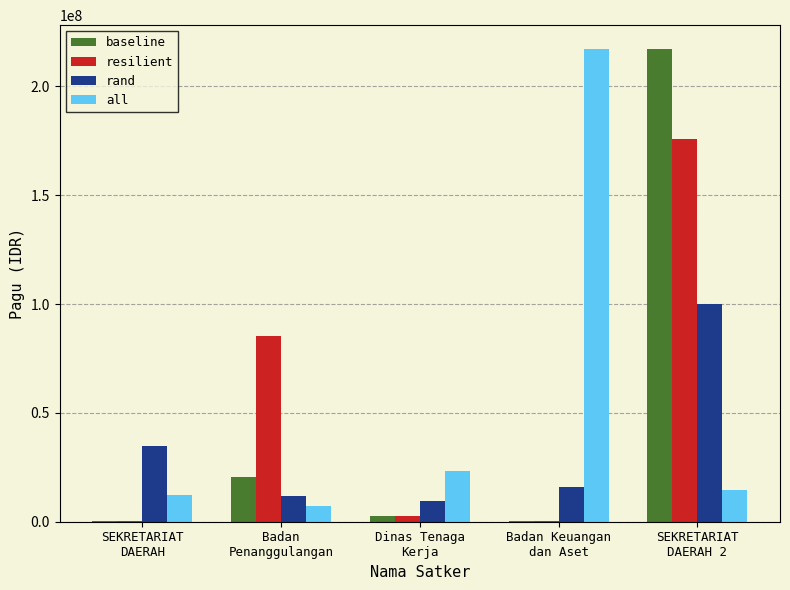

Reading left to right, extract all data points from this chart.

baseline: SEKRETARIAT
DAERAH=400000	Badan
Penanggulangan=20650000	Dinas Tenaga
Kerja=2500000	Badan Keuangan
dan Aset=400000	SEKRETARIAT
DAERAH 2=217200000
resilient: SEKRETARIAT
DAERAH=400000	Badan
Penanggulangan=85366000	Dinas Tenaga
Kerja=2500000	Badan Keuangan
dan Aset=400000	SEKRETARIAT
DAERAH 2=175952000
rand: SEKRETARIAT
DAERAH=34750000	Badan
Penanggulangan=11950000	Dinas Tenaga
Kerja=9500000	Badan Keuangan
dan Aset=15957000	SEKRETARIAT
DAERAH 2=99958000
all: SEKRETARIAT
DAERAH=12200000	Badan
Penanggulangan=7000000	Dinas Tenaga
Kerja=23100000	Badan Keuangan
dan Aset=217260000	SEKRETARIAT
DAERAH 2=14700000